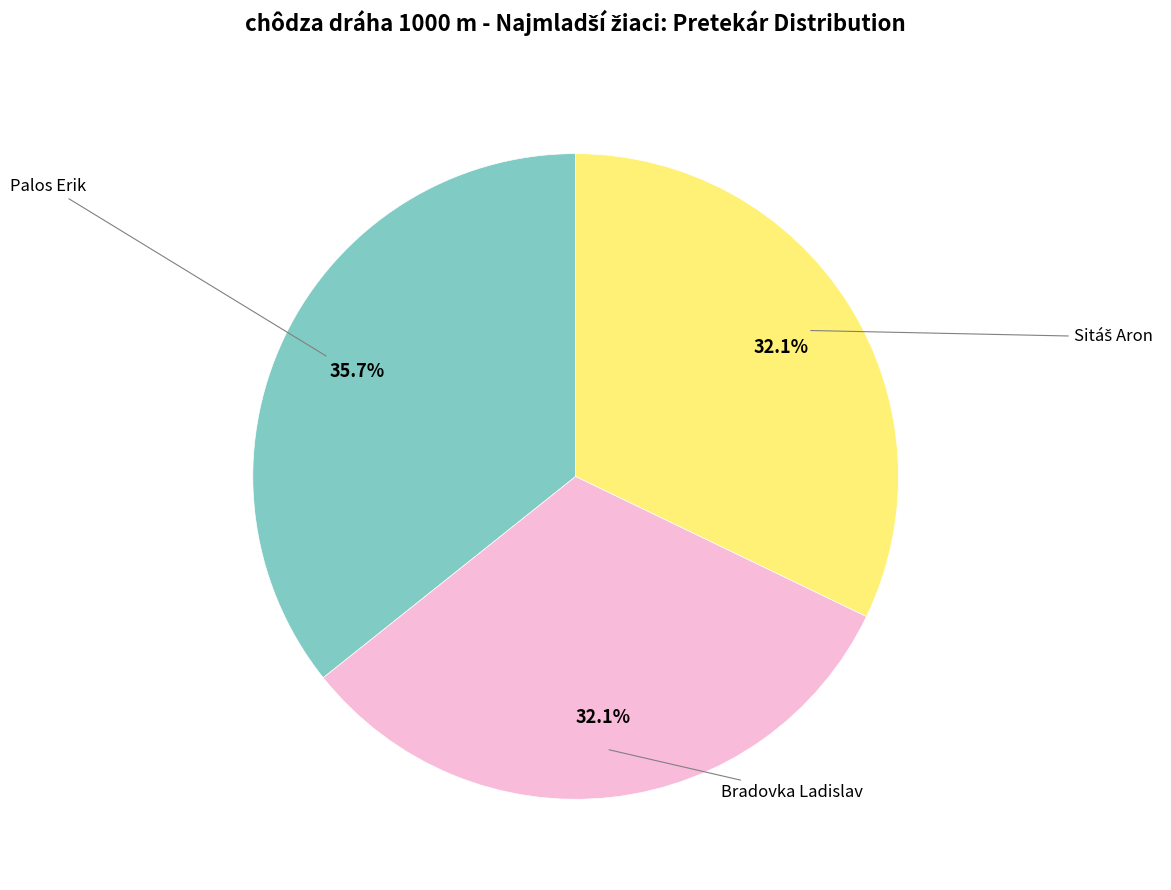

Is there a majority slice in this chart?

No